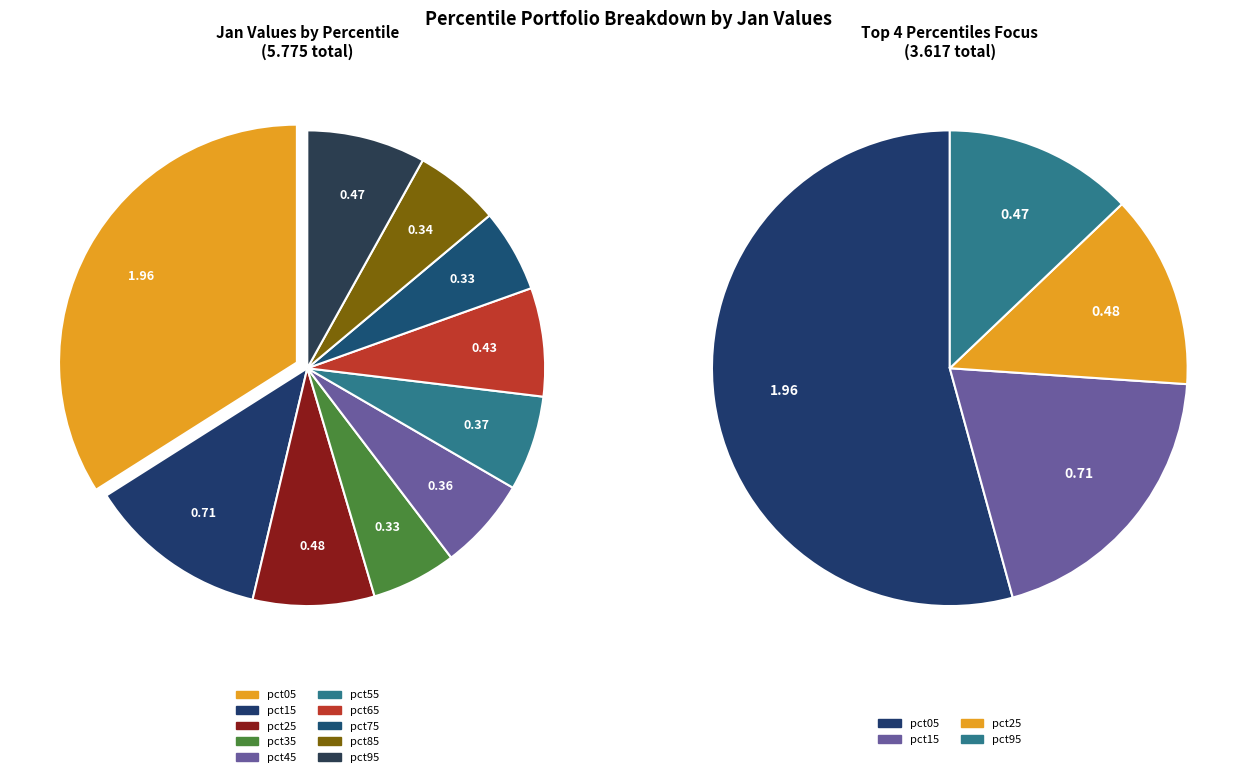

What percentage is the 9 slice, to the nearest percent?

8%